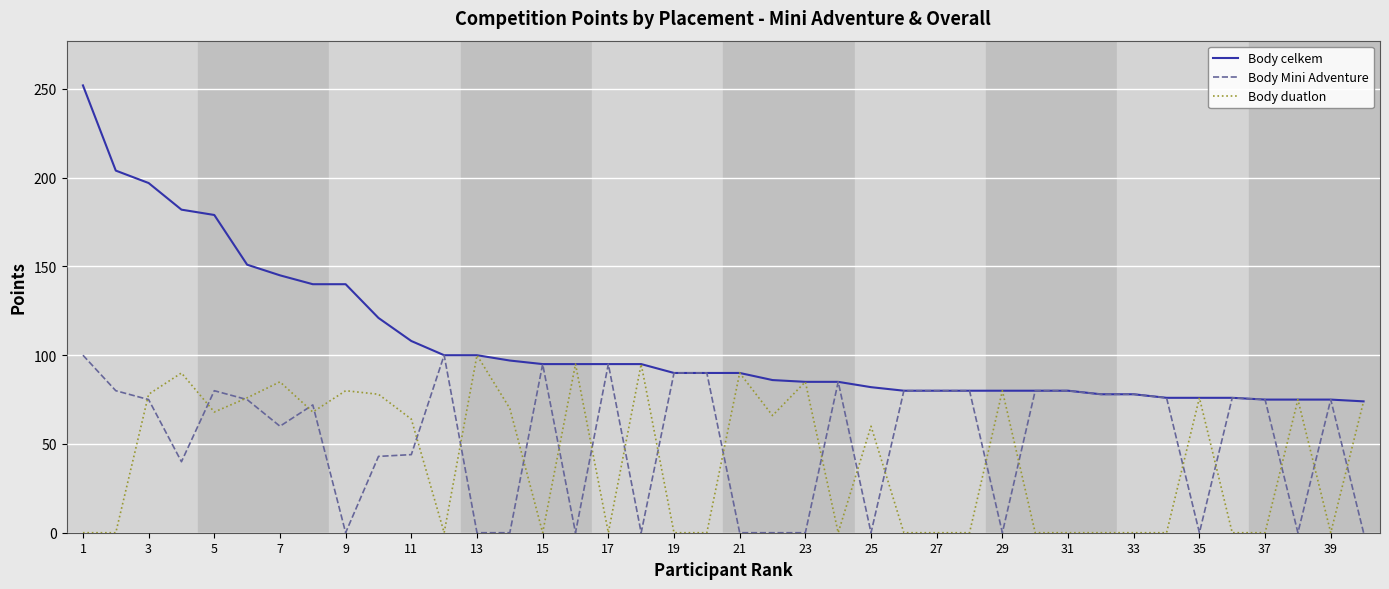

What is the highest value of the Body duatlon series?

100